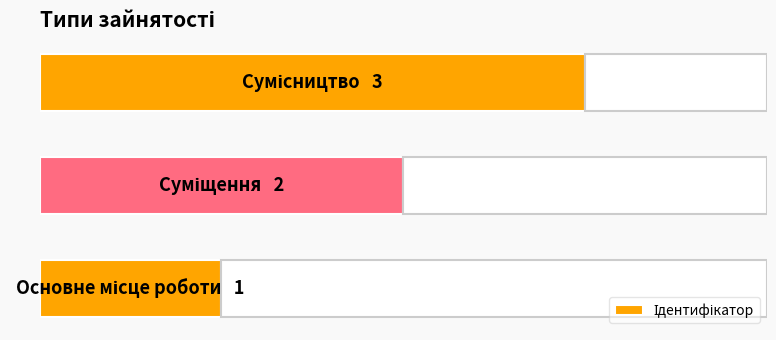

The value at 0.5 is 1. True or false?

False